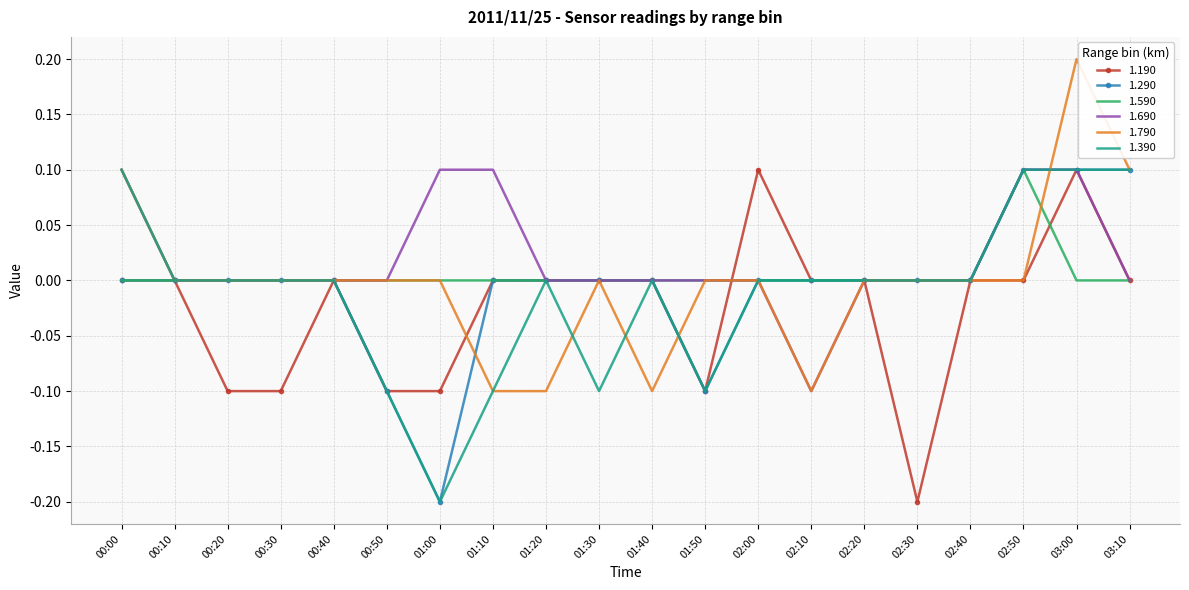

What position from the left is 02:50?

18